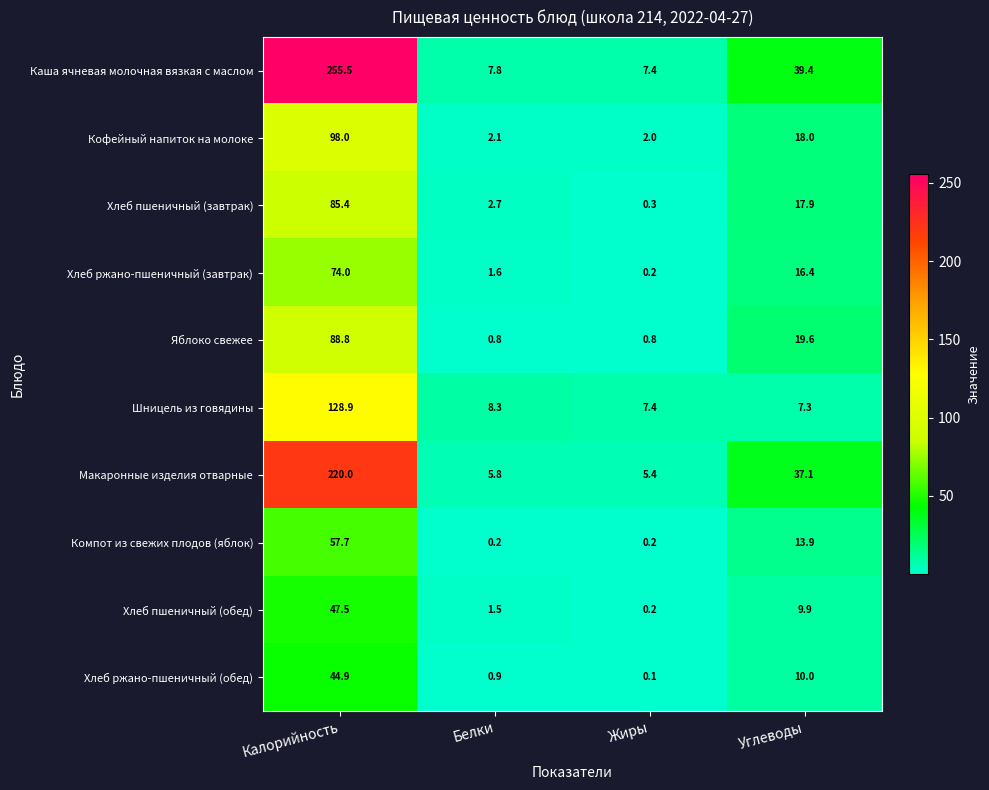

At which label does Макаронные изделия отварные first exceed 37?

Калорийность